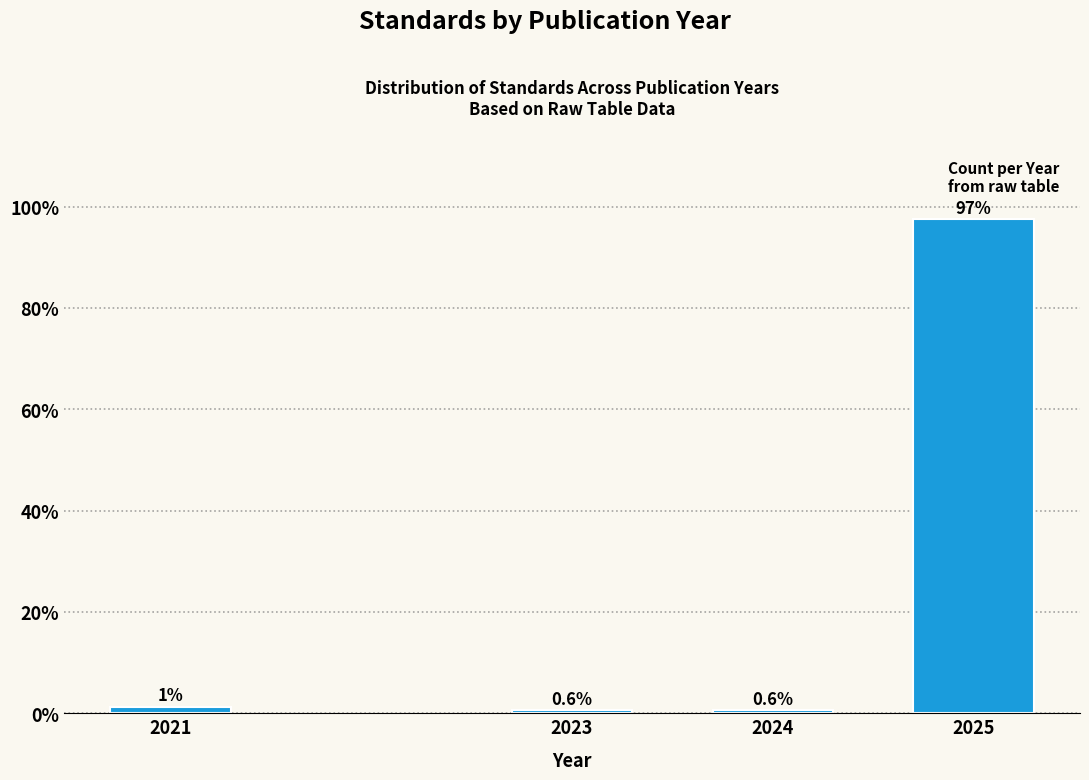

The chart shows a value of 0.6 at 2023. True or false?

True